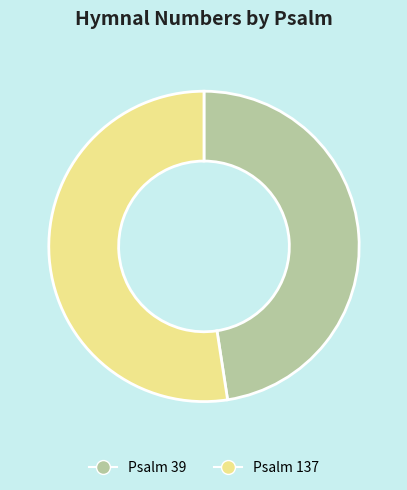

Which has a higher value, Psalm 39 or Psalm 137?

Psalm 137